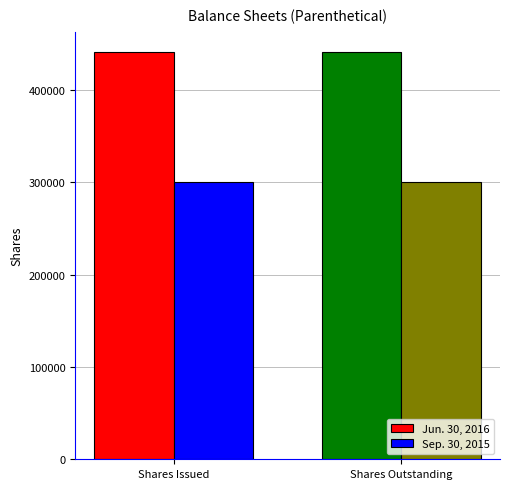

The value of Sep. 30, 2015 at Shares Issued is 300404. True or false?

True